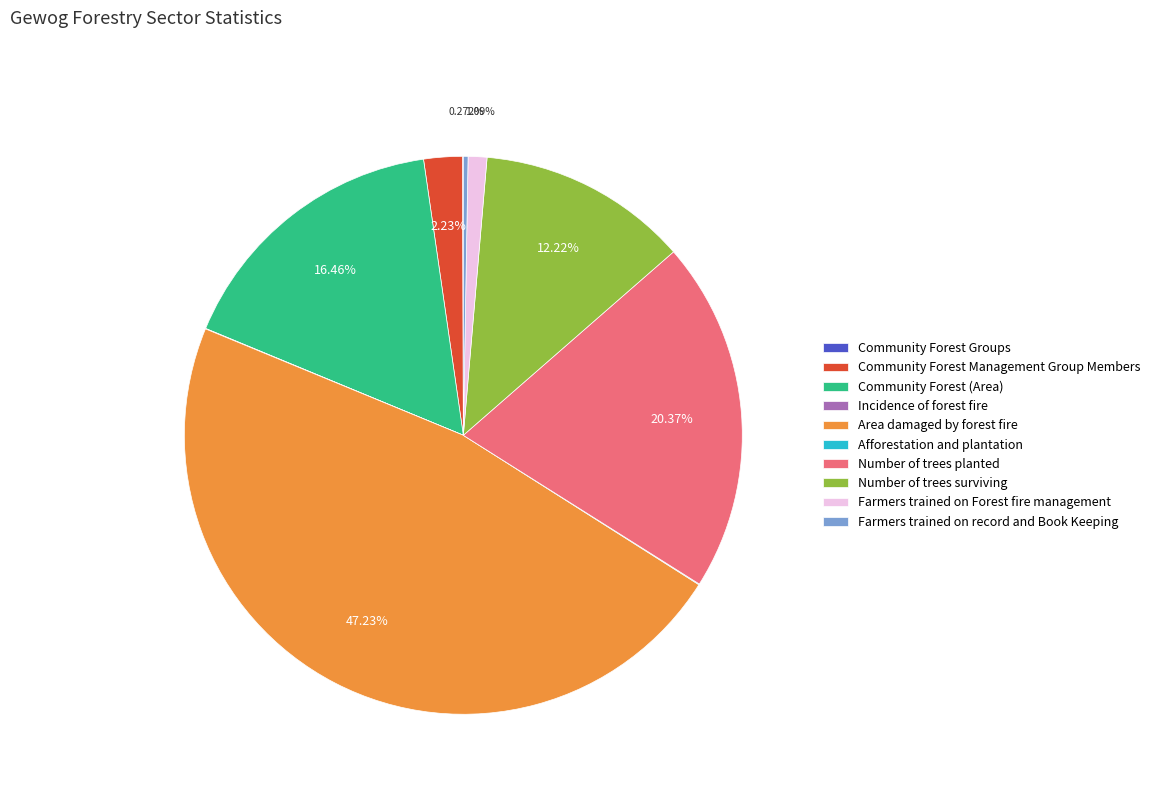

Is there a majority slice in this chart?

No